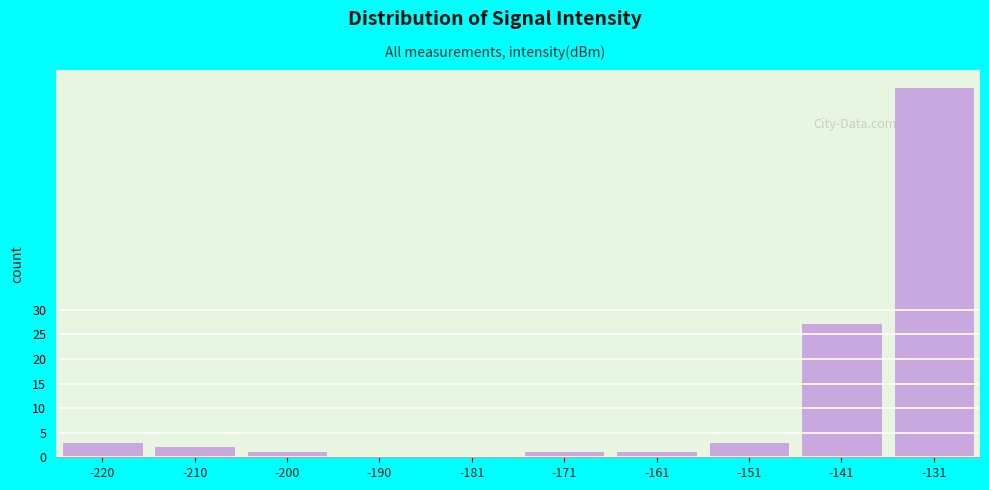

Reading right to left, transcribe all the data shown in this chart.

-131=75	-141=27	-151=3	-161=1	-171=1	-181=0	-190=0	-200=1	-210=2	-220=3